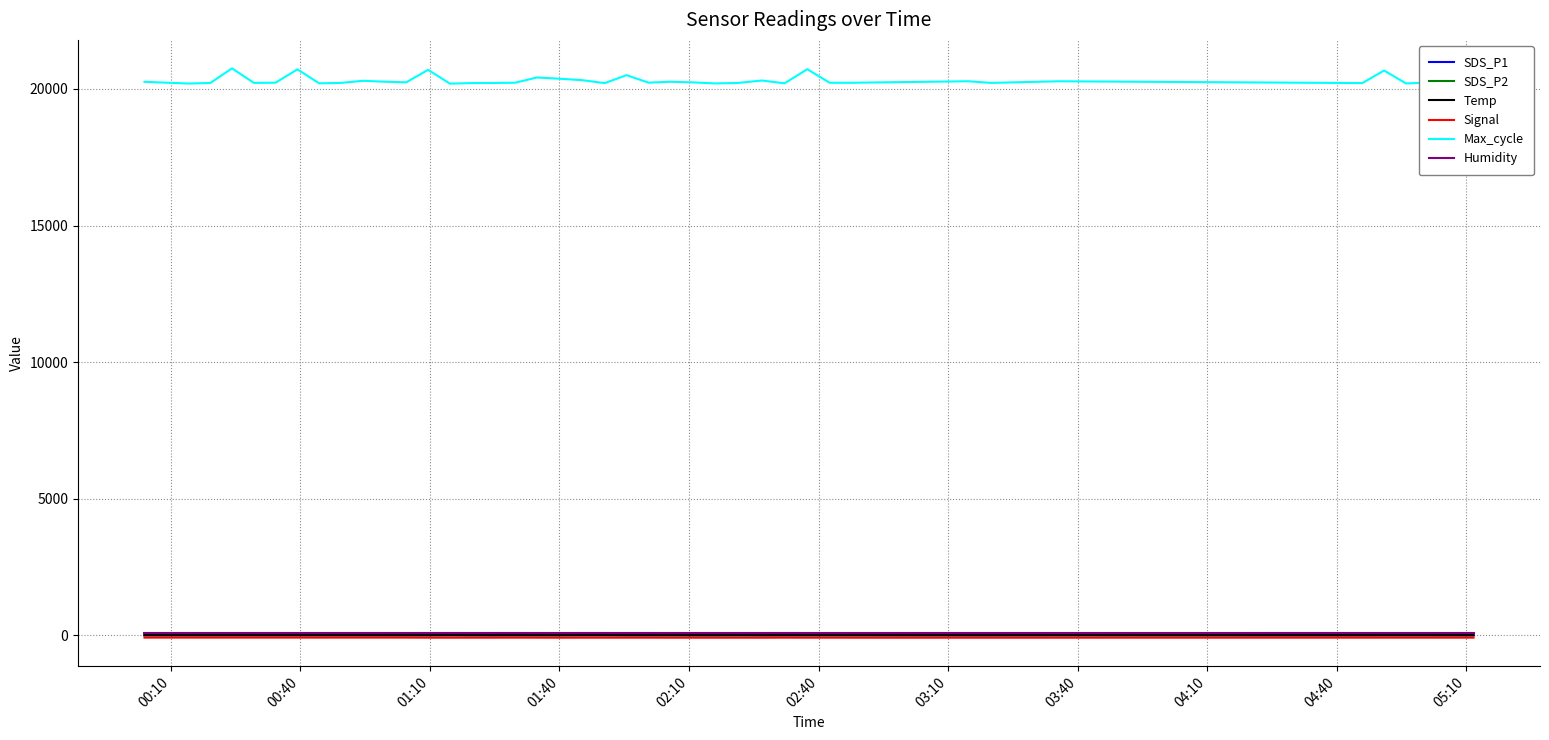

Does the chart display data point markers on the line(s)?

No